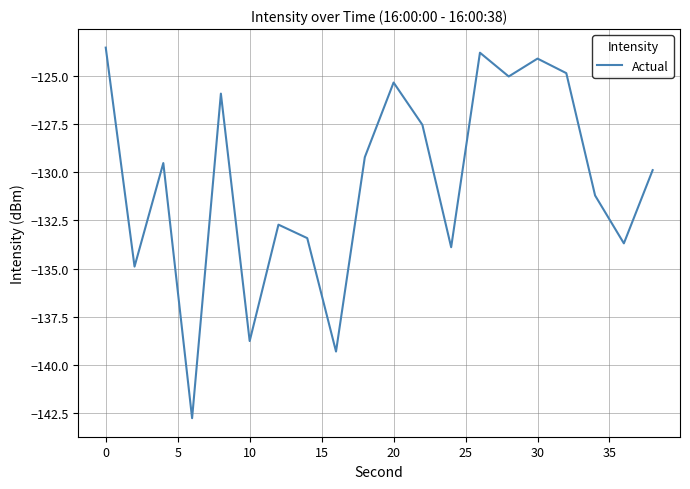

What is the smallest value displayed?

-142.8